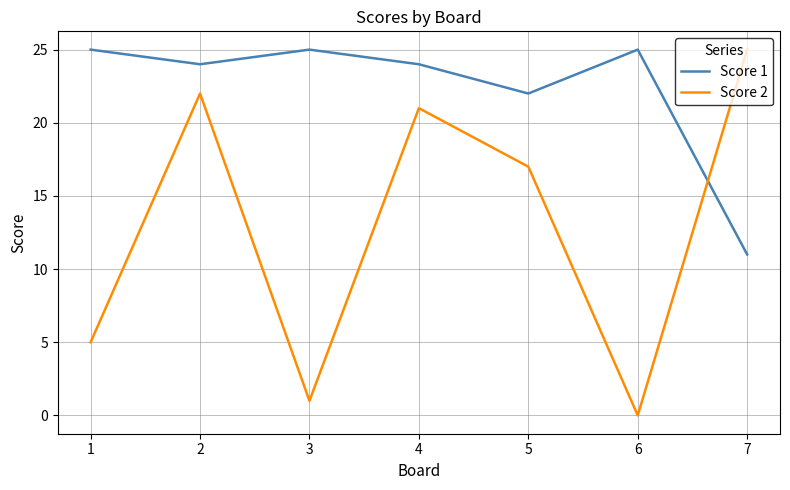

Which series has the widest spread of values?

Score 2